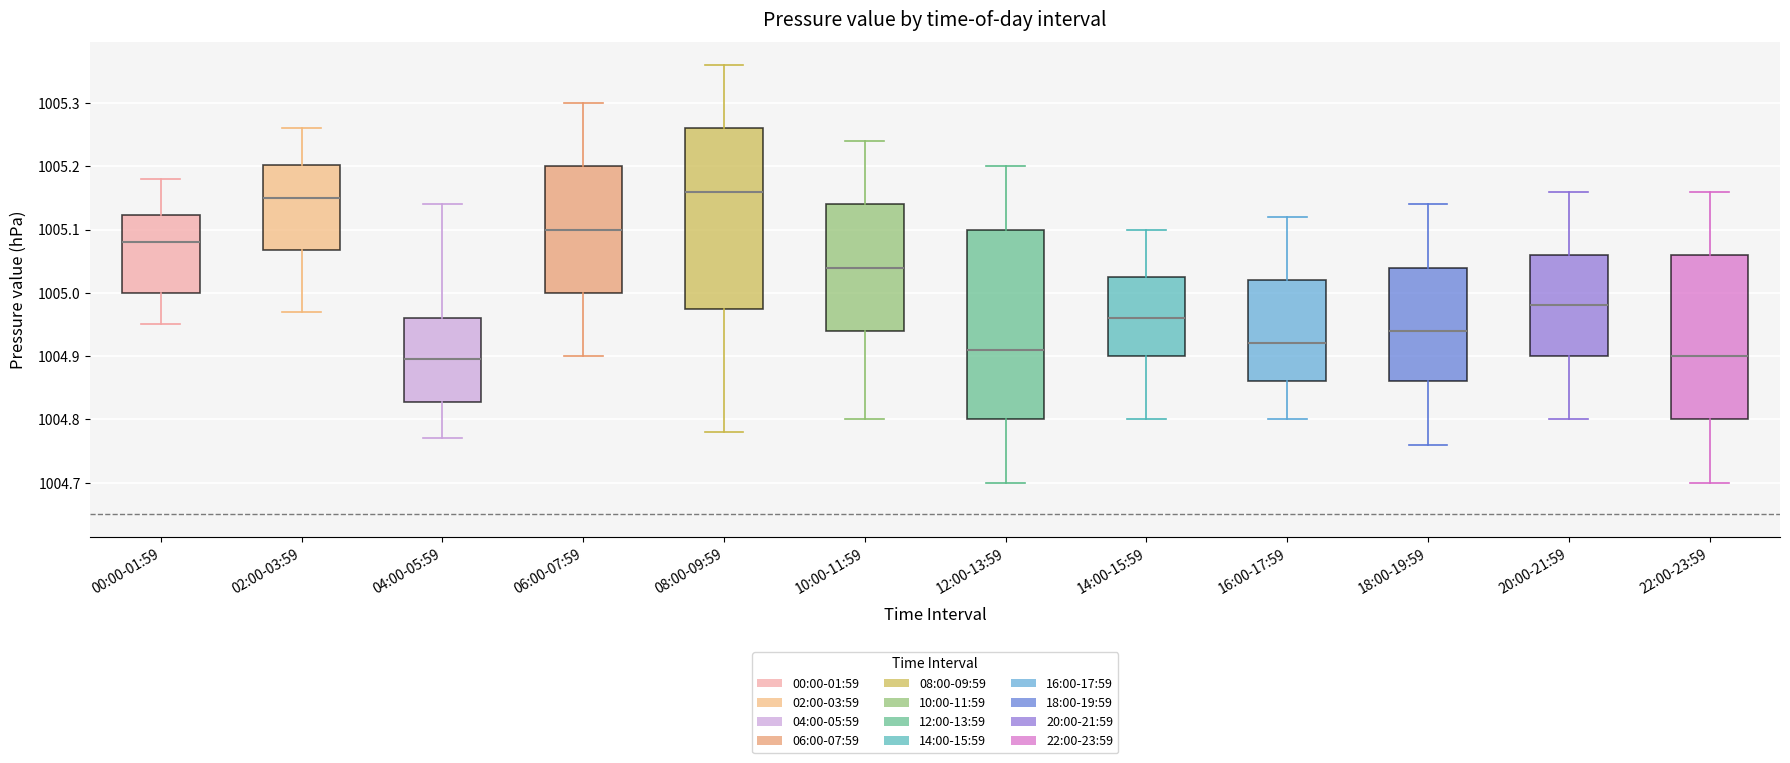

Where is the lower edge of the box for 04:00-05:59 on the y-axis? The values are not printed on the chart, so give them approximately, as read against the axis.

1004.83